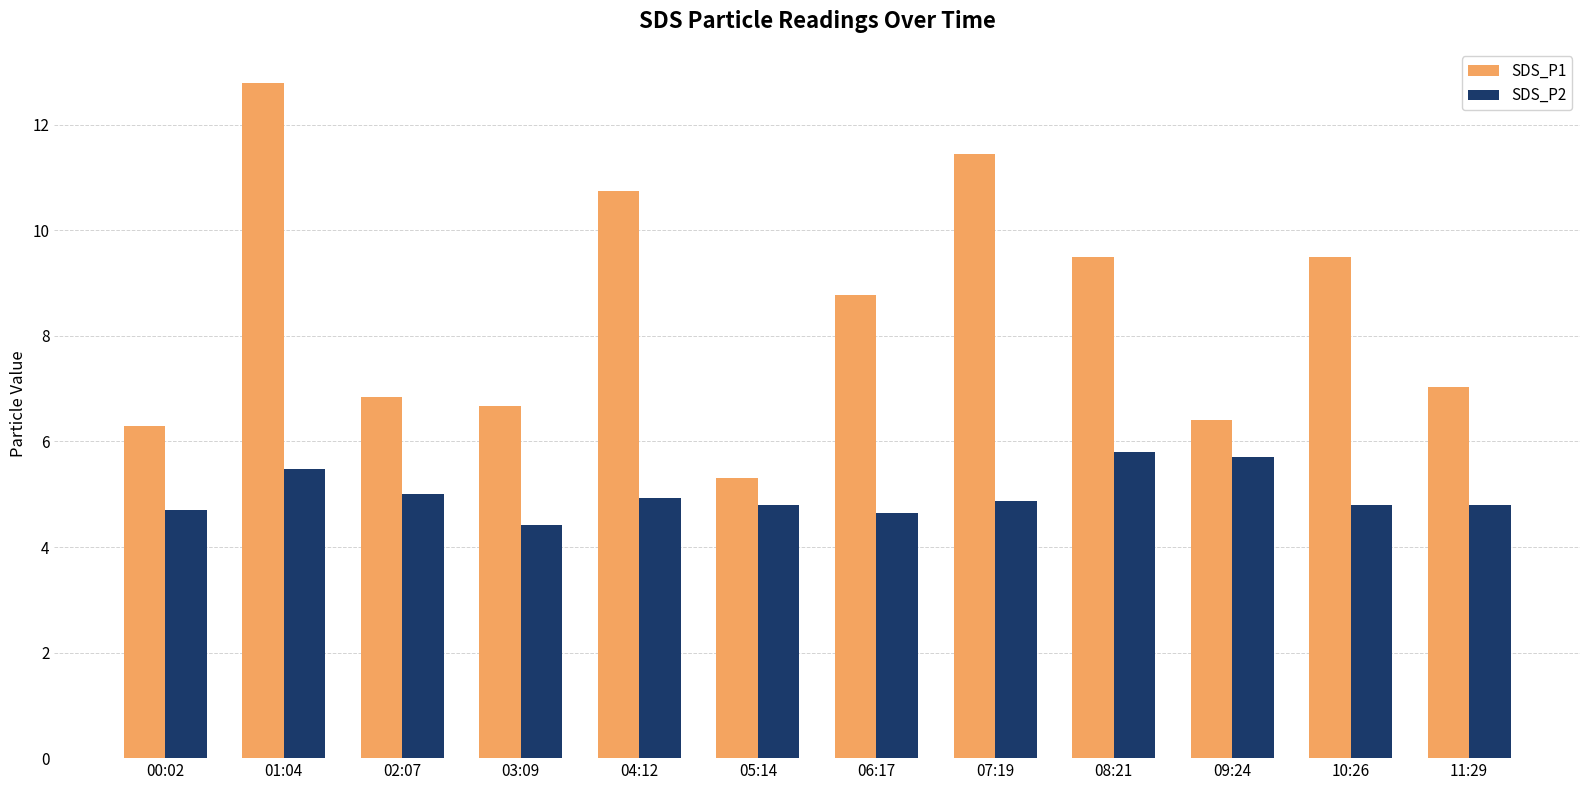

At which label does SDS_P1 reach its peak?

01:04